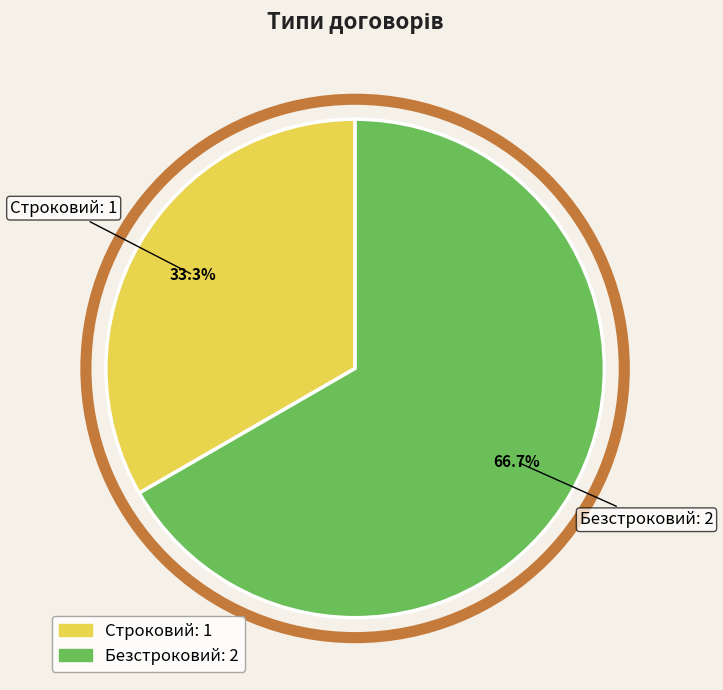

What percentage is the Строковий slice, to the nearest percent?

33%